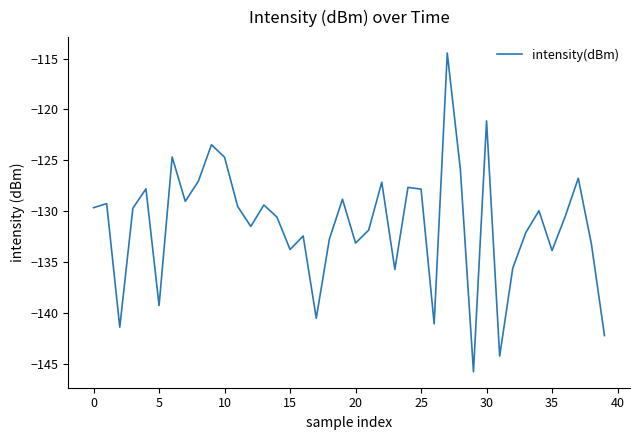

Does the chart display data point markers on the line(s)?

No